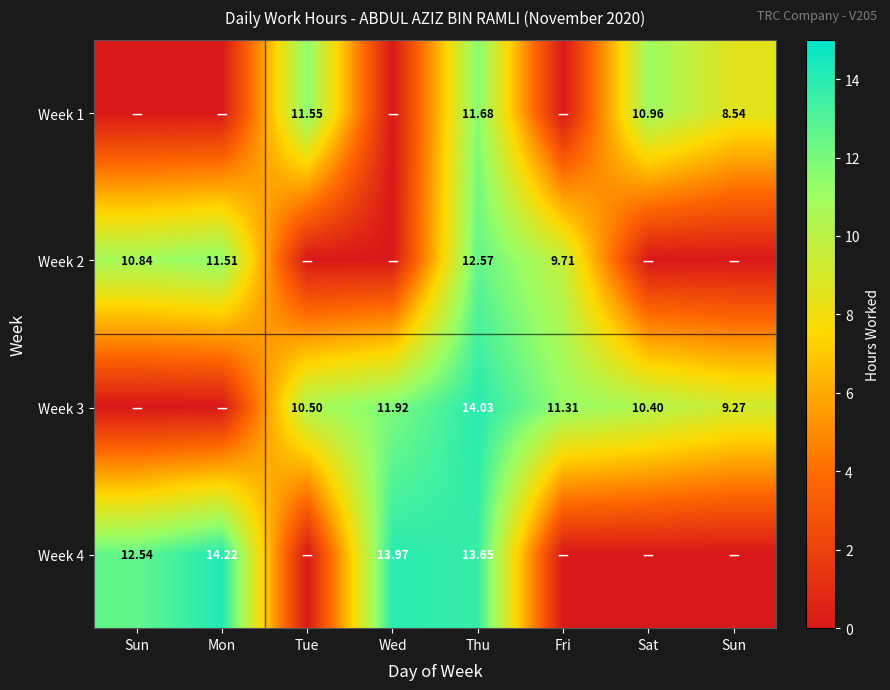

Is it true that Week 1 equals 7.3 at Mon?

False